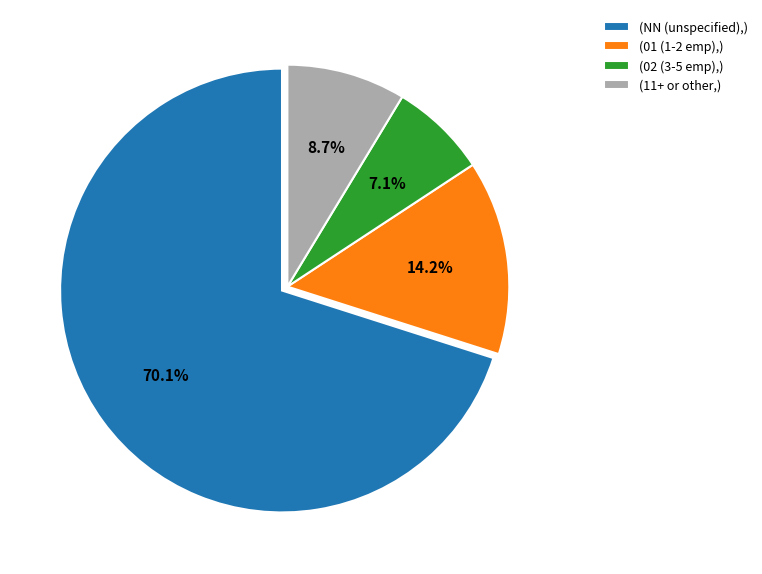

Rank the categories by value from lowest to highest.

(02 (3-5 emp),), (11+ or other,), (01 (1-2 emp),), (NN (unspecified),)